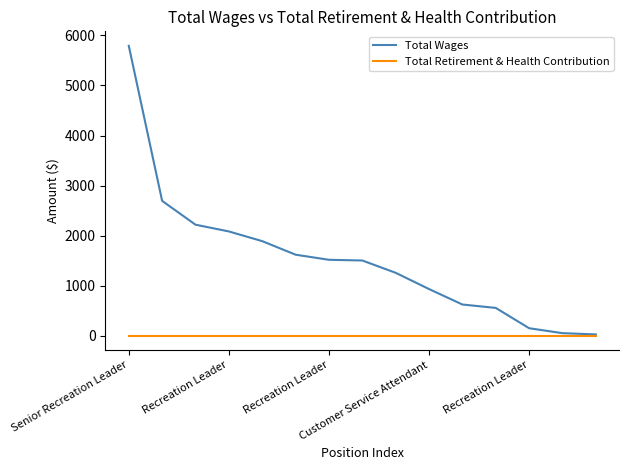

Which series has the largest total across all categories?

Total Wages